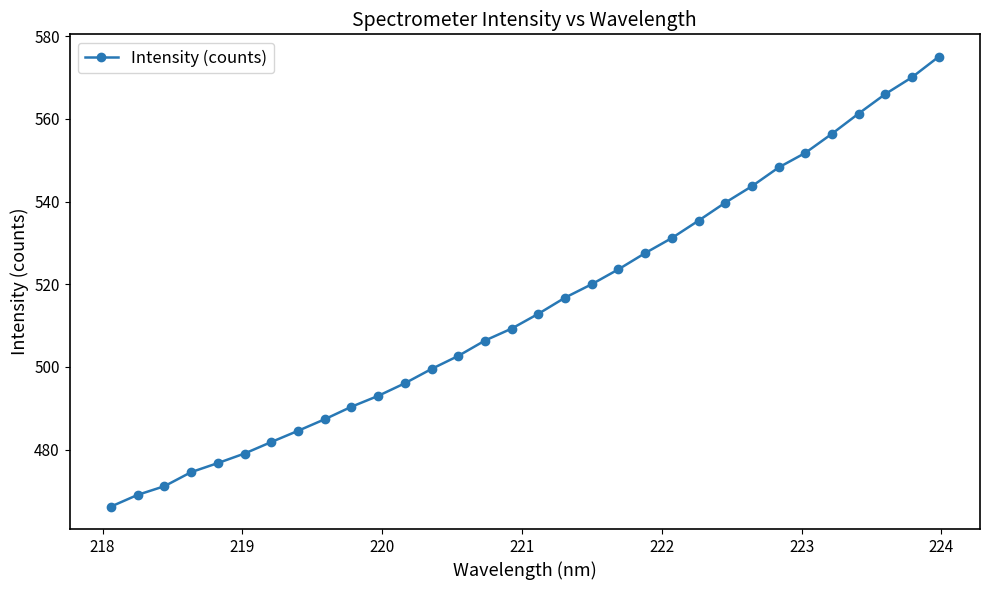

What is the sum of all values?

16467.6